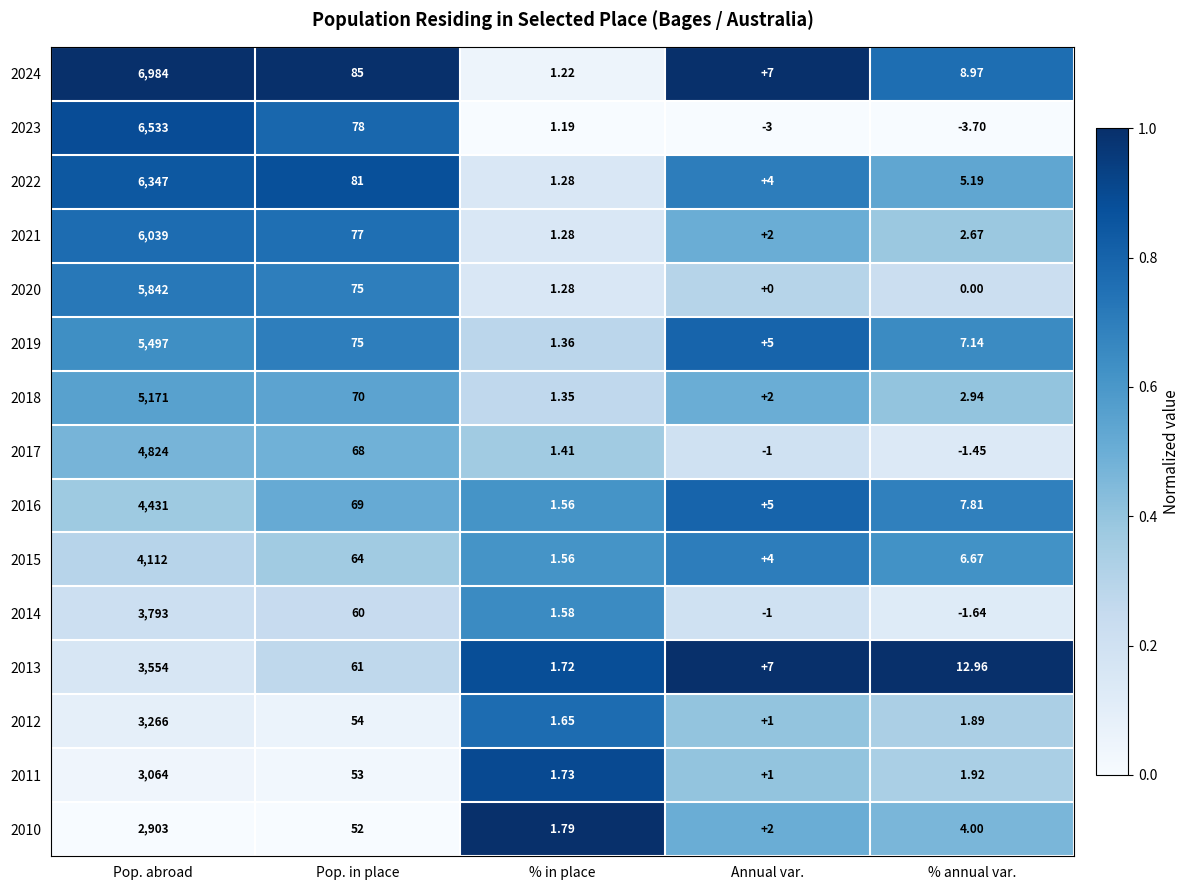

What is the spread (max minus min) of values at % in place?

0.6